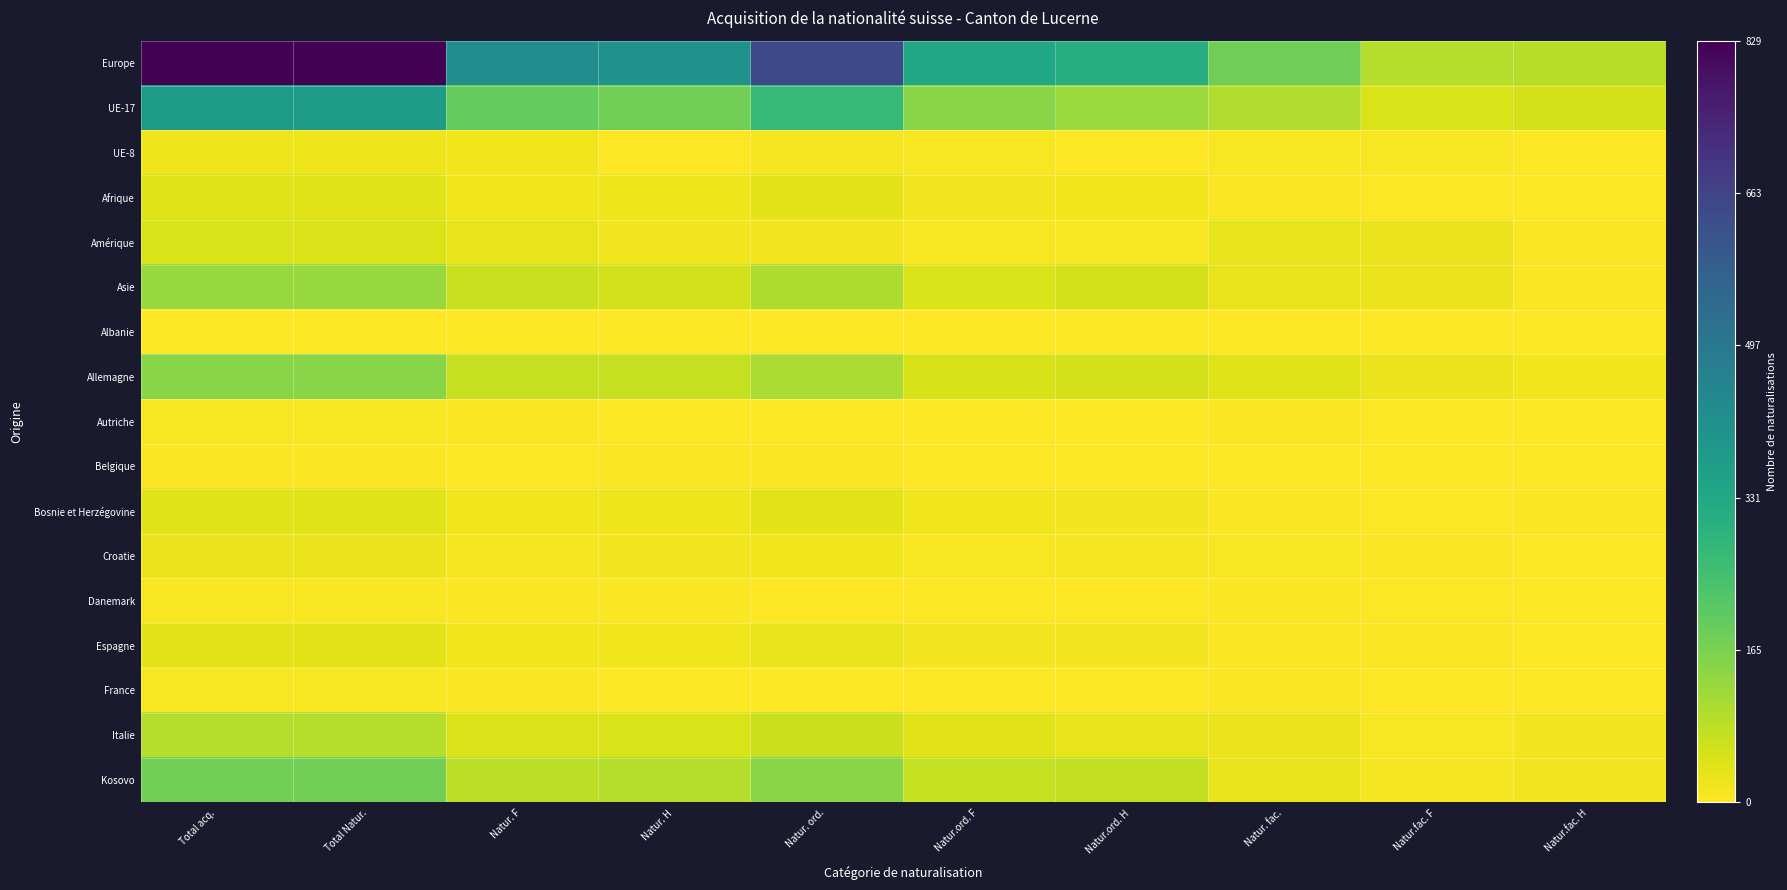

Rank the series at Natur. F from lowest to highest value.

Albanie, Belgique, Autriche, Danemark, France, Croatie, UE-8, Afrique, Espagne, Bosnie et Herzégovine, Amérique, Italie, Asie, Allemagne, Kosovo, UE-17, Europe